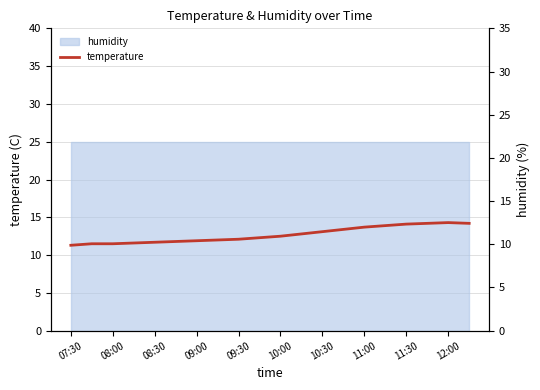

What is the sum of all values?

253.9